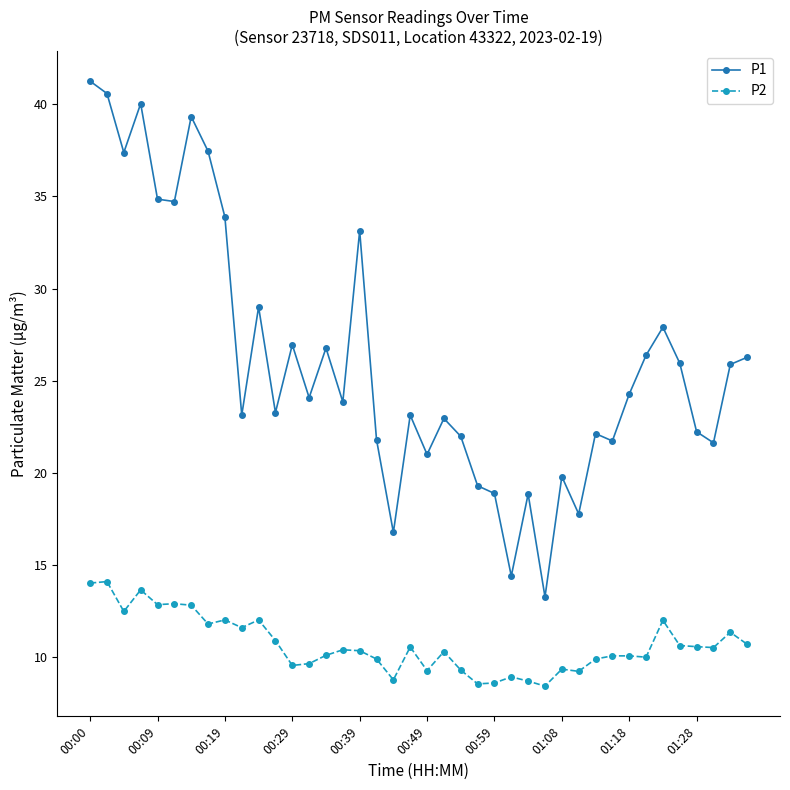

True or false: P2 and P1 intersect in this chart.

False